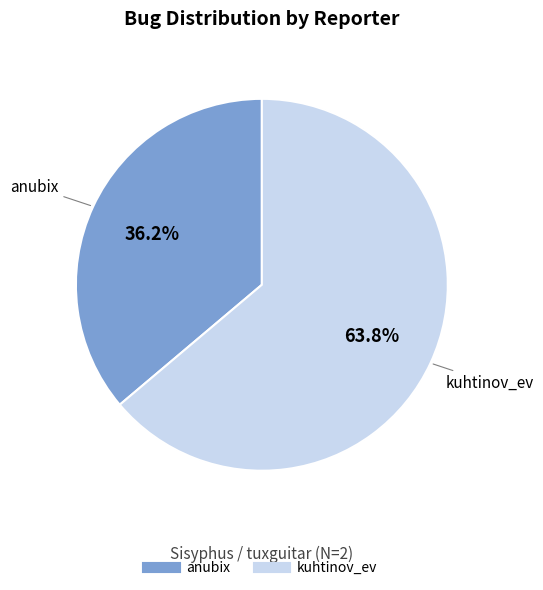

Rank the categories by value from lowest to highest.

anubix, kuhtinov_ev